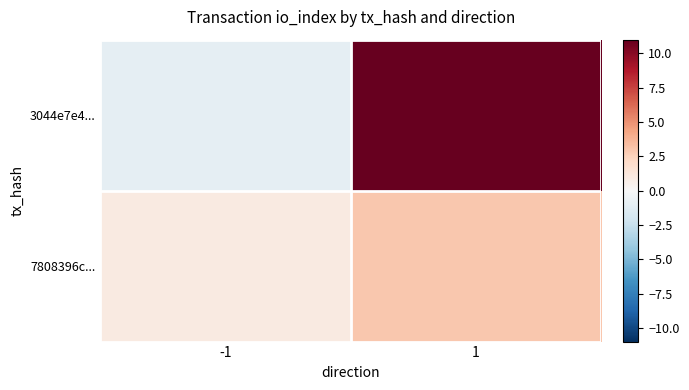

Reading right to left, list all the values displayed in this chart.

3044e7e4...: 1=11	-1=-1
7808396c...: 1=3	-1=1